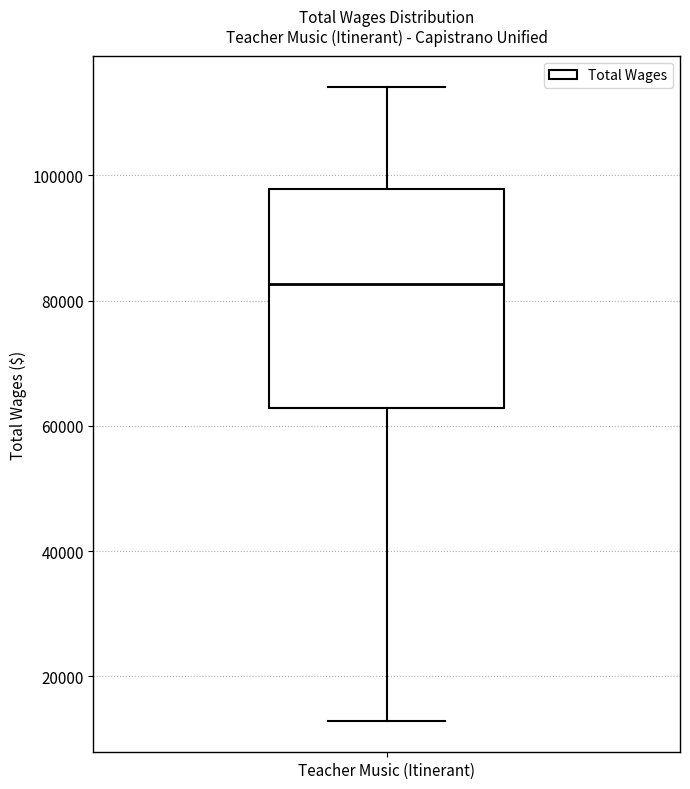

Transcribe this box plot: give where the median line is, the range the box spans, and where the two whiskers end, as read against the y-axis. The values are not printed on the chart, so give them approximately, as read against the axis.

median 82000, box 62000 to 98000, whiskers 12000 to 114000